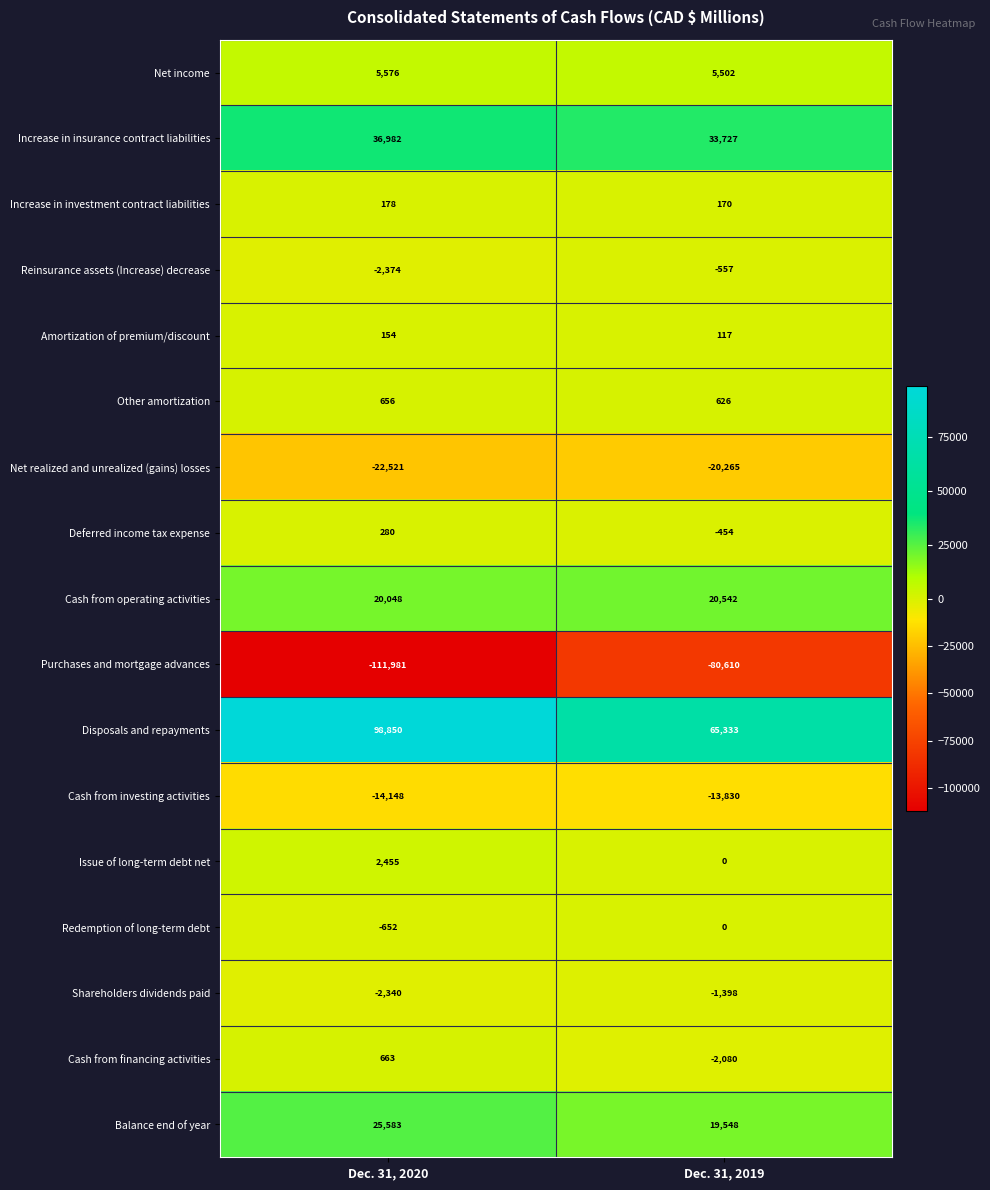

Which series has the largest total across all categories?

Disposals and repayments